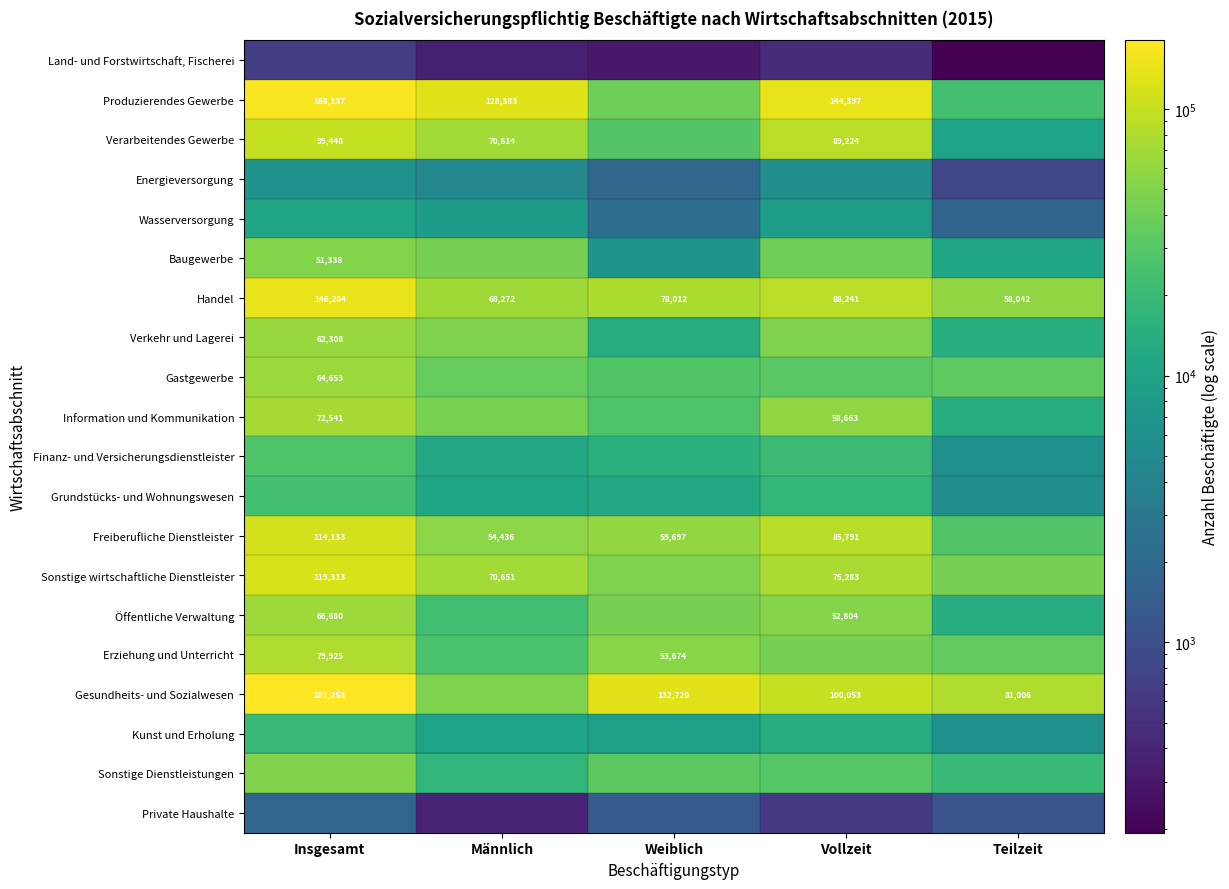

What is the difference between the Handel values at Männlich and Insgesamt?

78012